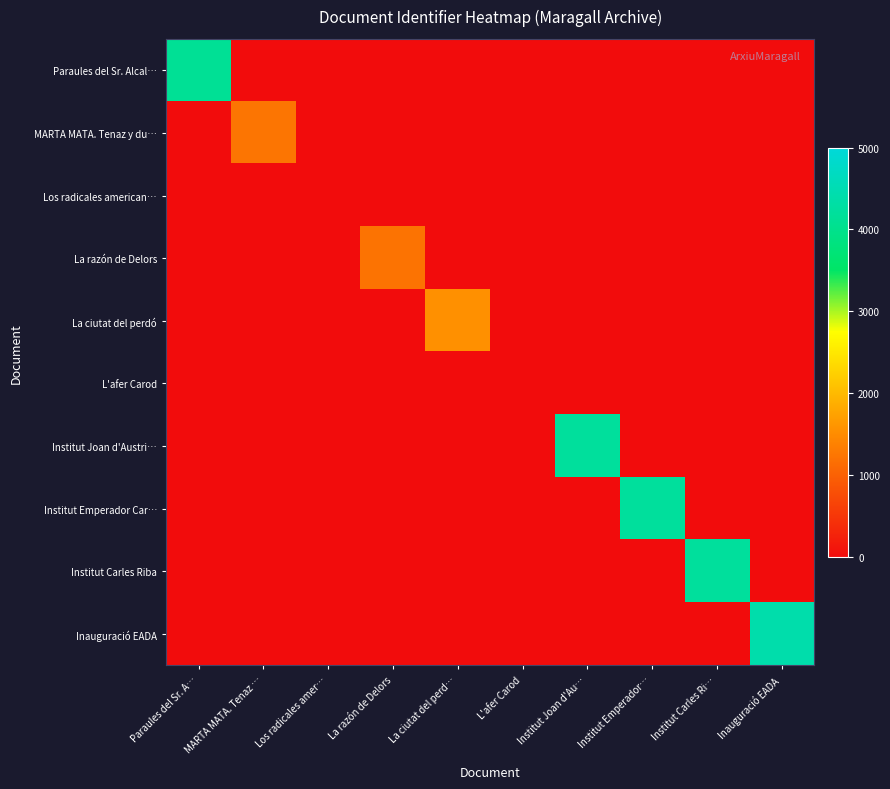

At Institut Joan d'Au…, list the series in order from smallest to largest.

Paraules del Sr. Alcal…, MARTA MATA. Tenaz y du…, Los radicales american…, La razón de Delors, La ciutat del perdó, L'afer Carod, Institut Emperador Car…, Institut Carles Riba, Inauguració EADA, Institut Joan d'Austri…